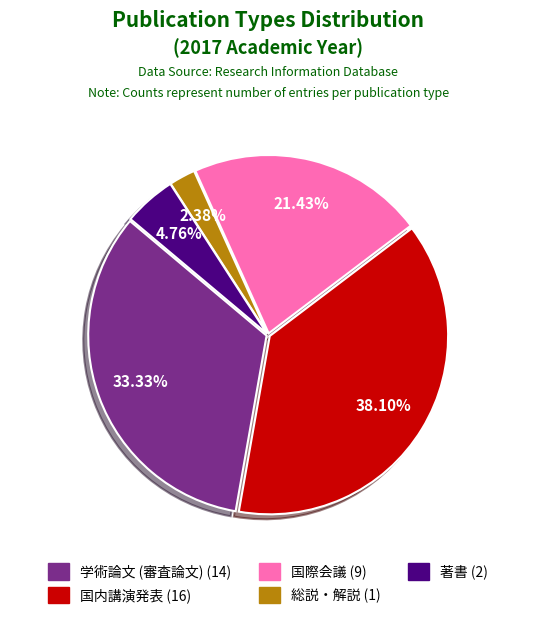

The 国際会議 slice represents 7% of the pie. True or false?

False